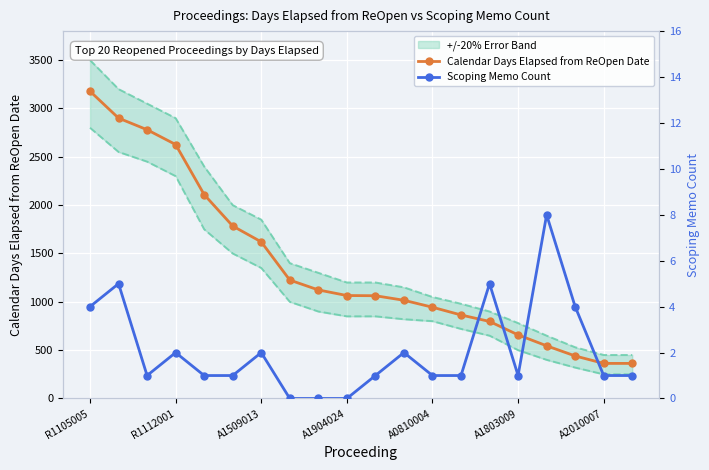

What is the highest value of the Calendar Days Elapsed from ReOpen Date series?

3178